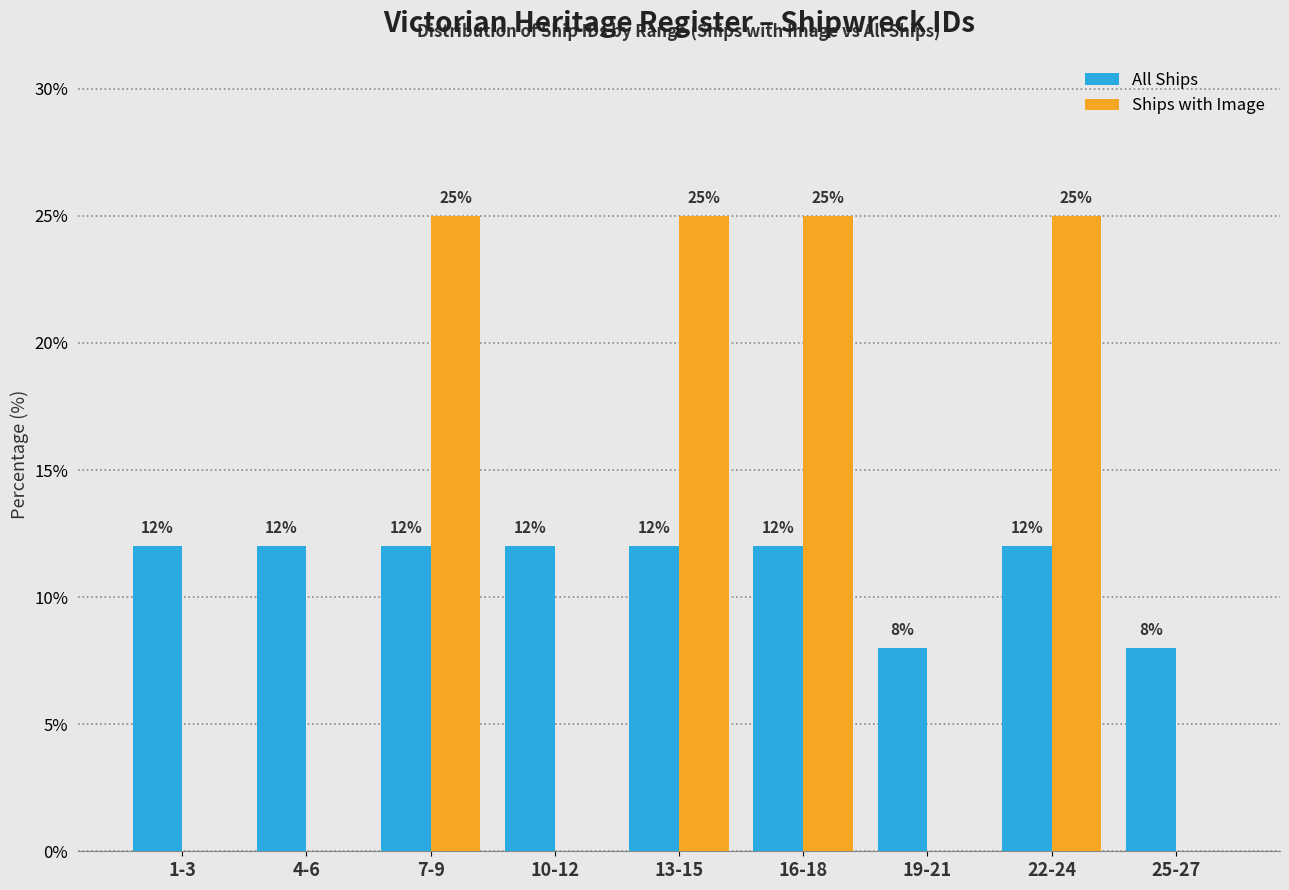

Reading left to right, extract all data points from this chart.

All Ships: 1-3=12	4-6=12	7-9=12	10-12=12	13-15=12	16-18=12	19-21=8	22-24=12	25-27=8
Ships with Image: 1-3=0	4-6=0	7-9=25	10-12=0	13-15=25	16-18=25	19-21=0	22-24=25	25-27=0